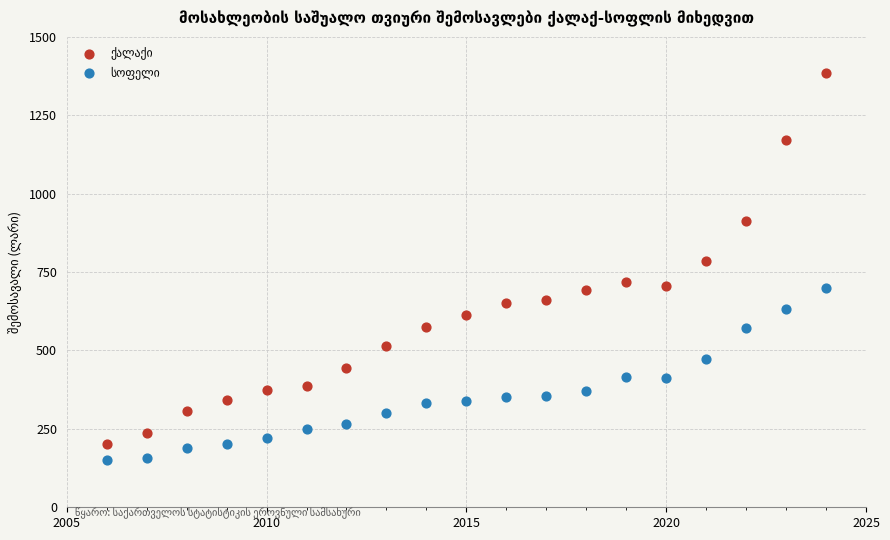

What is the X range (max minus min) for the scatter plot?

18.0